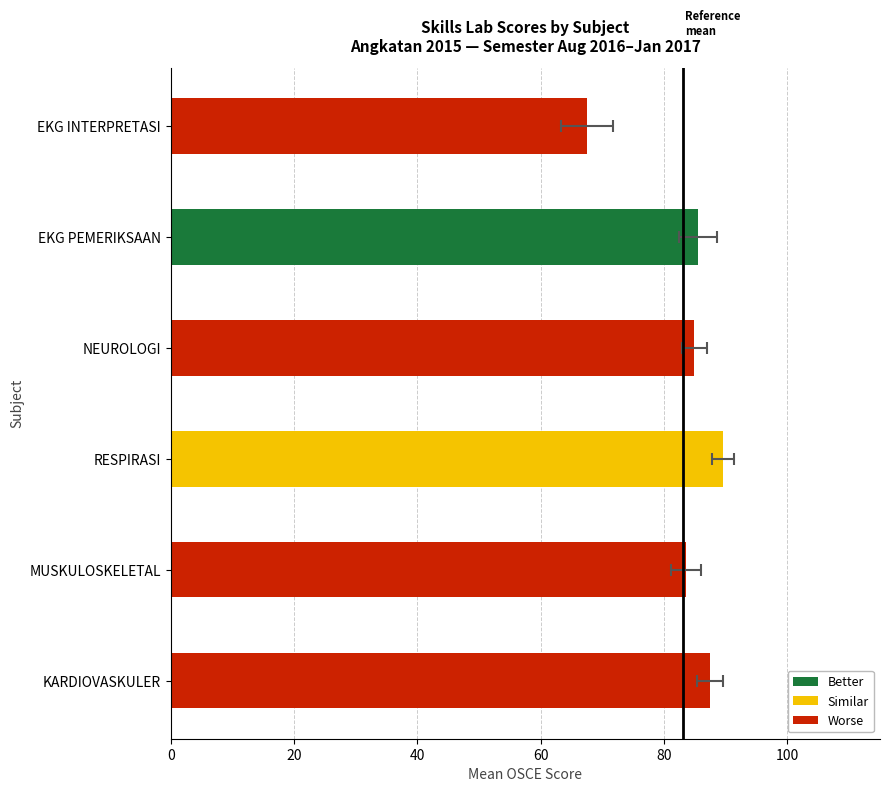

The chart shows a value of 17.1 at EKG PEMERIKSAAN. True or false?

False